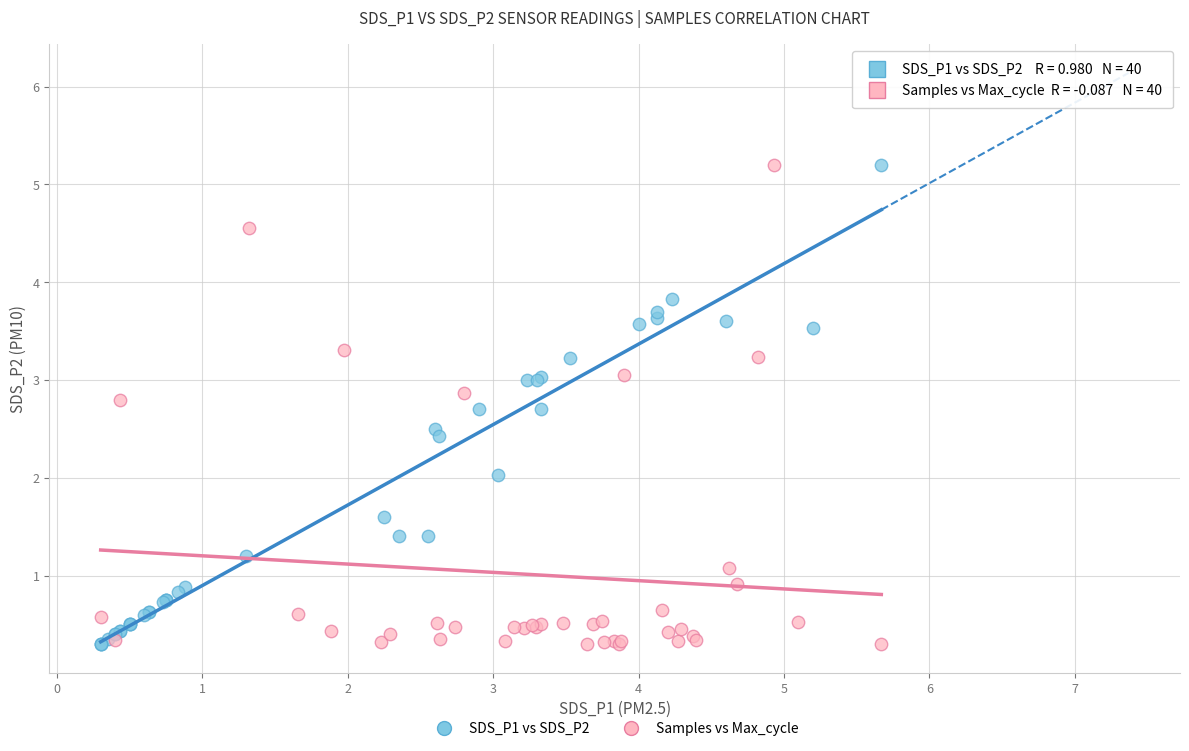

What are all the series names shown in the legend?

SDS_P1 vs SDS_P2, Samples vs Max_cycle